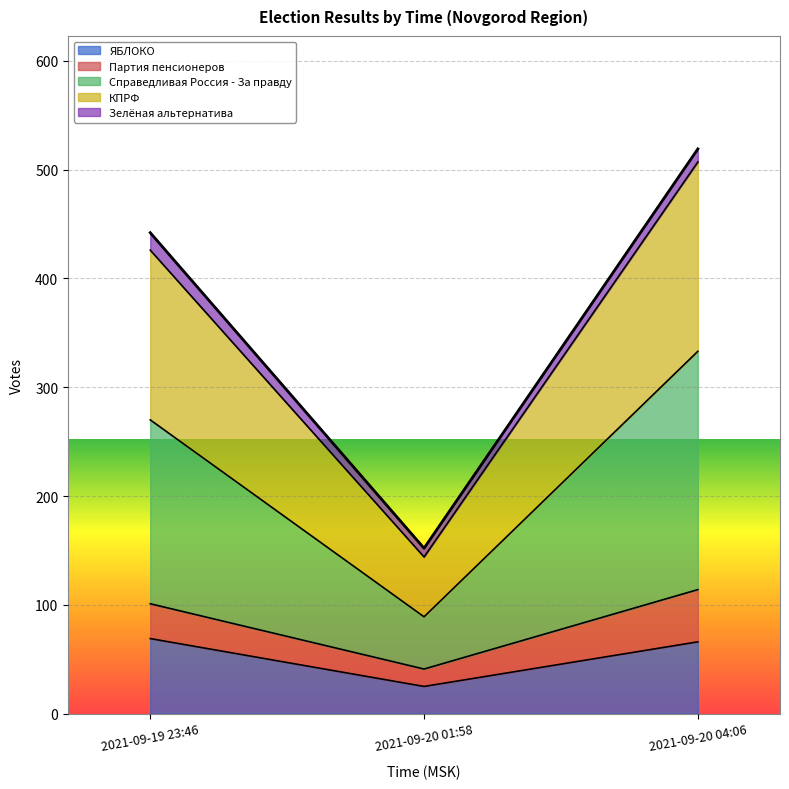

At which category is the sum across all series the highest?

2021-09-20 04:06